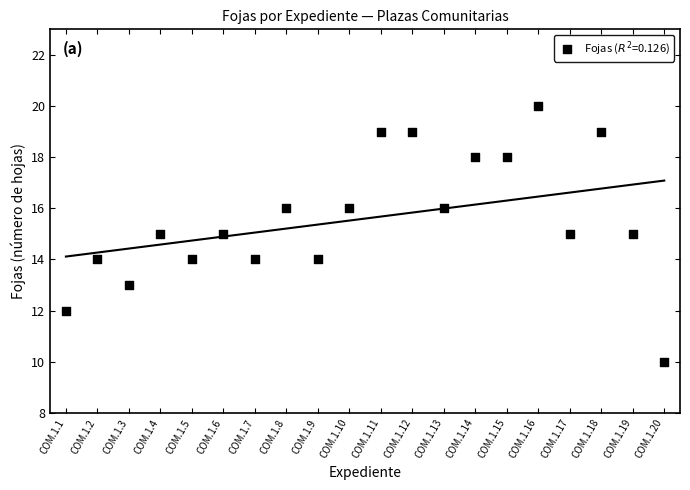

What is the range of Y values (max minus min)?

10